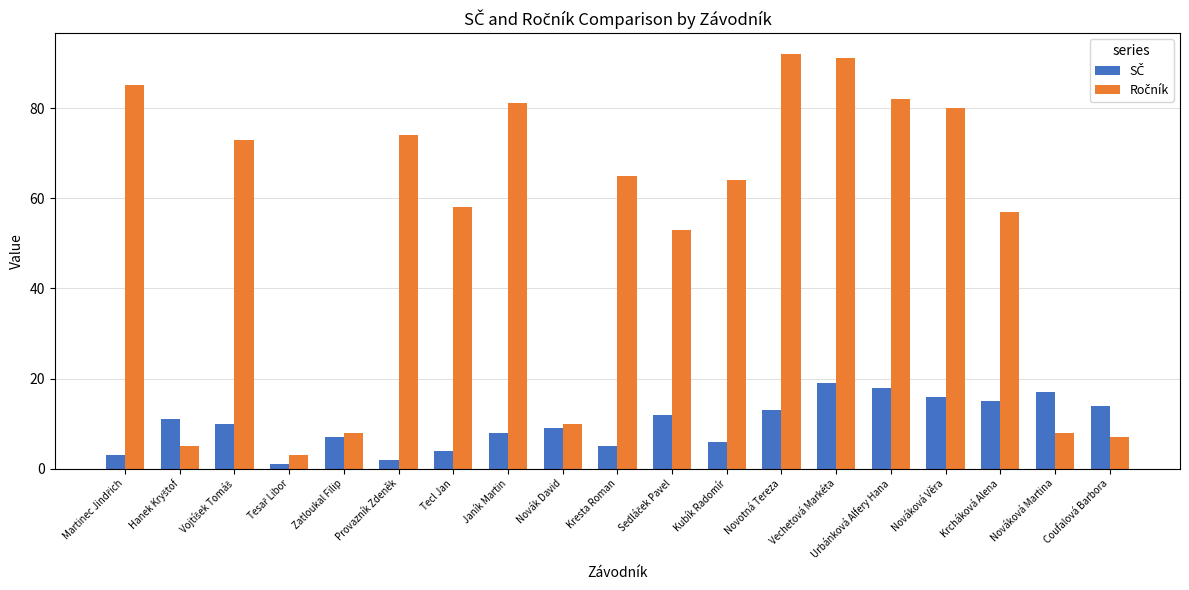

What is the difference between the highest and lowest values at Janík Martin?

73